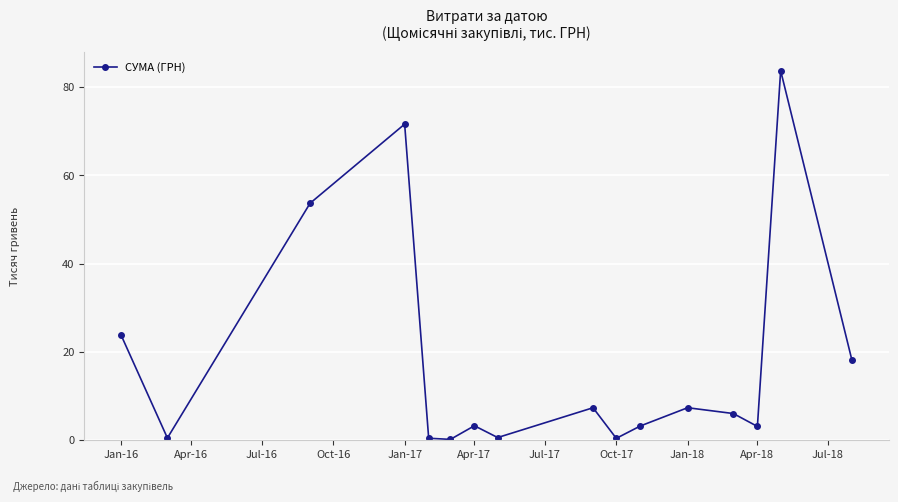

What is the greatest value displayed?

83.8